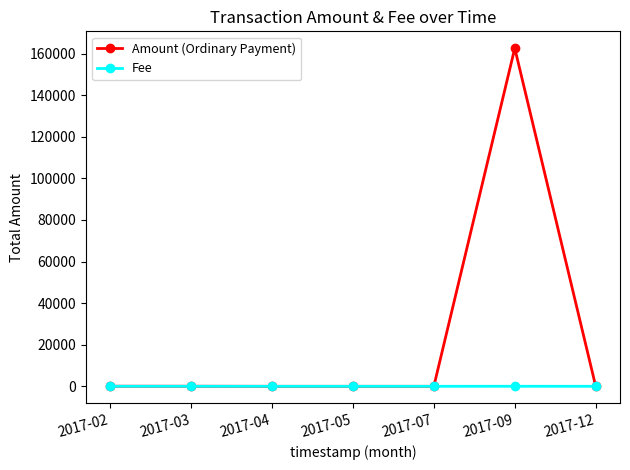

What is the value of the Fee point at the 7th from the left?

2.0